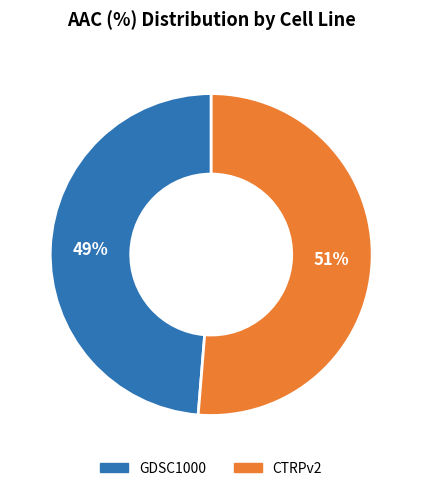

Is it true that GDSC1000 is 43% of the pie?

False